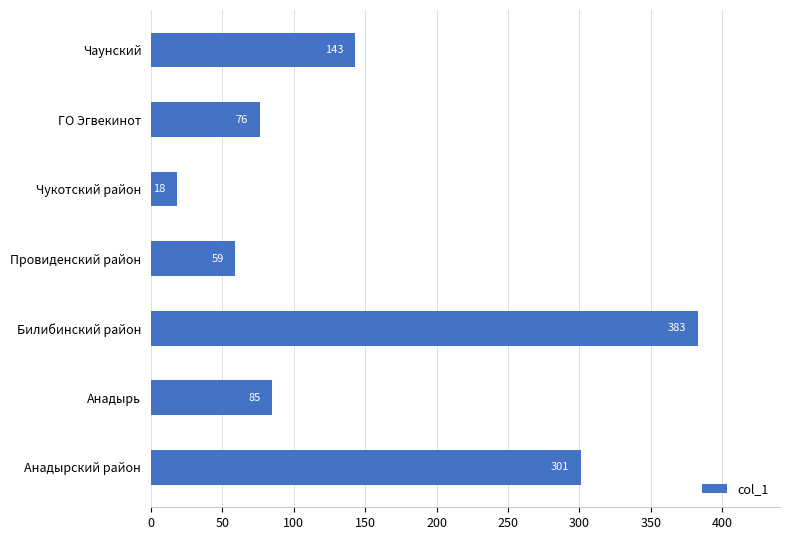

How many data points does each series have?

7